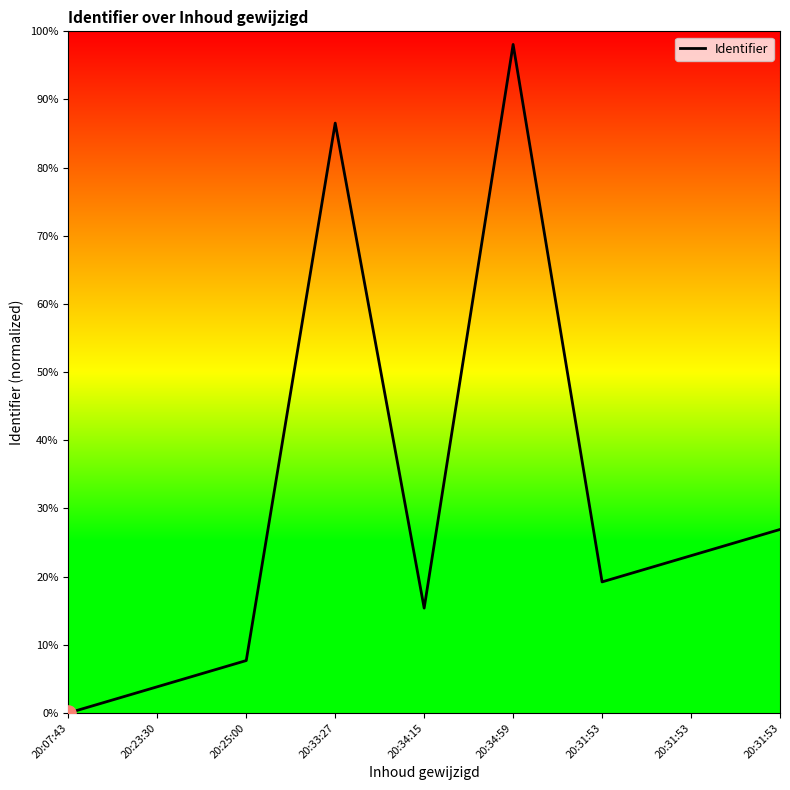

What is the change in value from 20:34:59 to 20:31:53?

-0.8